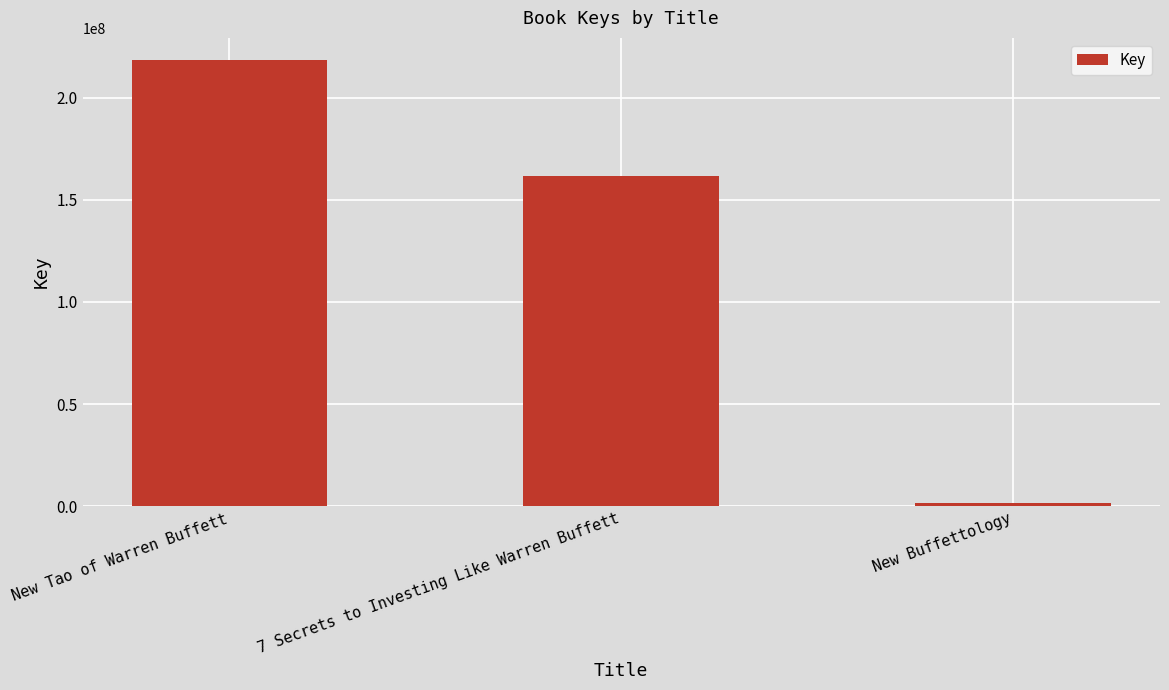

What is the sum of the values at New Buffettology and New Tao of Warren Buffett?

219956964